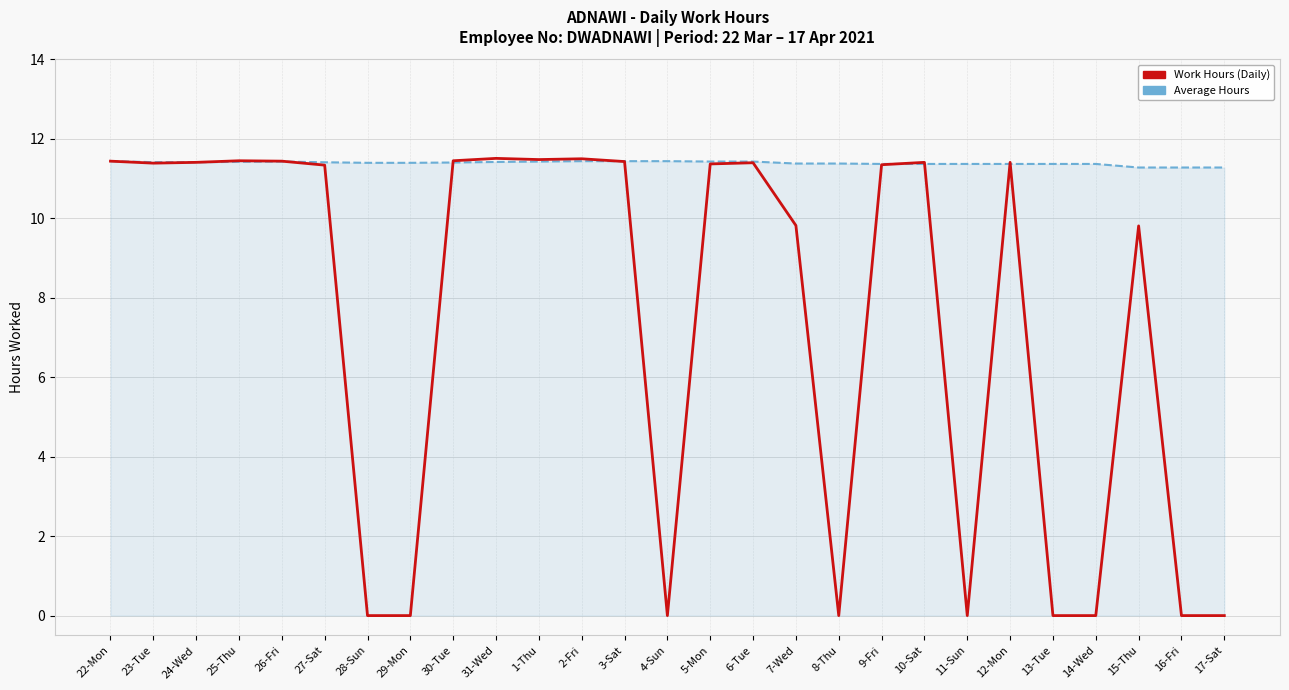

What is the spread (max minus min) of values at 15-Thu?

1.5